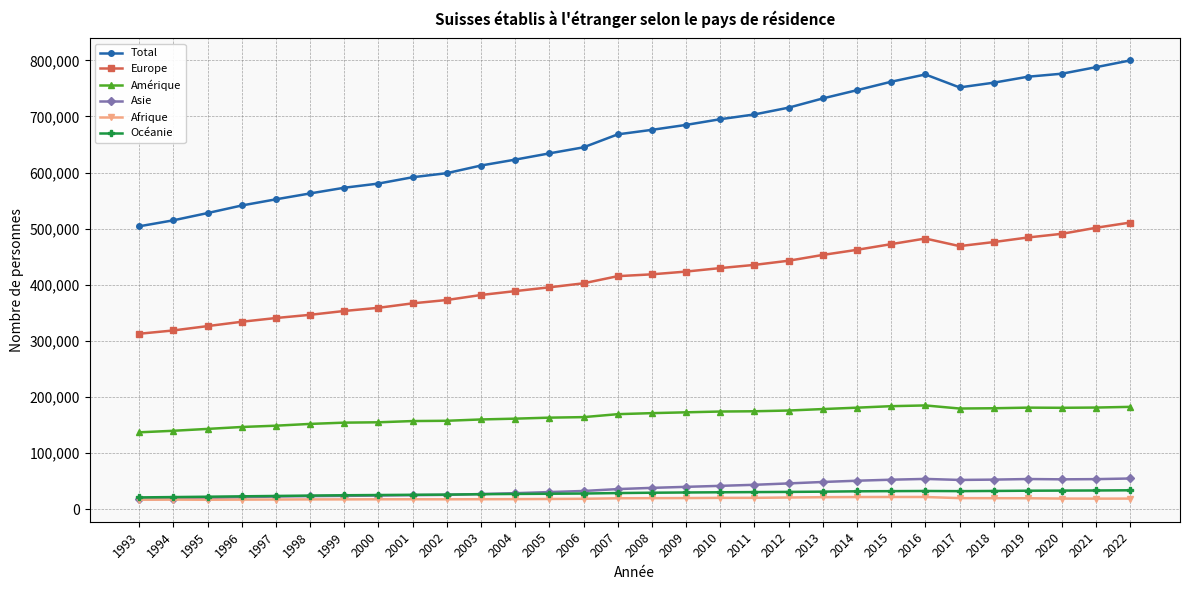

What are all the series names shown in the legend?

Total, Europe, Amérique, Asie, Afrique, Océanie